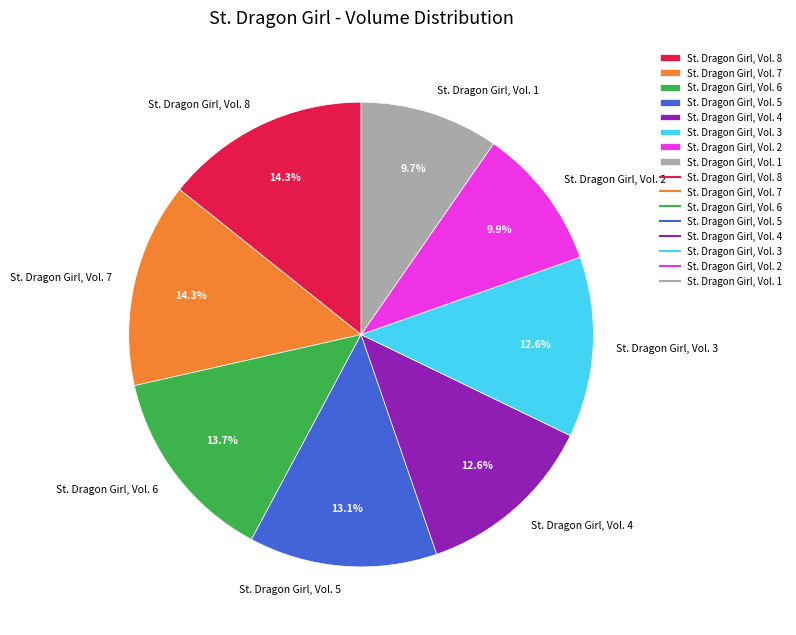

Is it true that St. Dragon Girl, Vol. 6 is 8% of the pie?

False